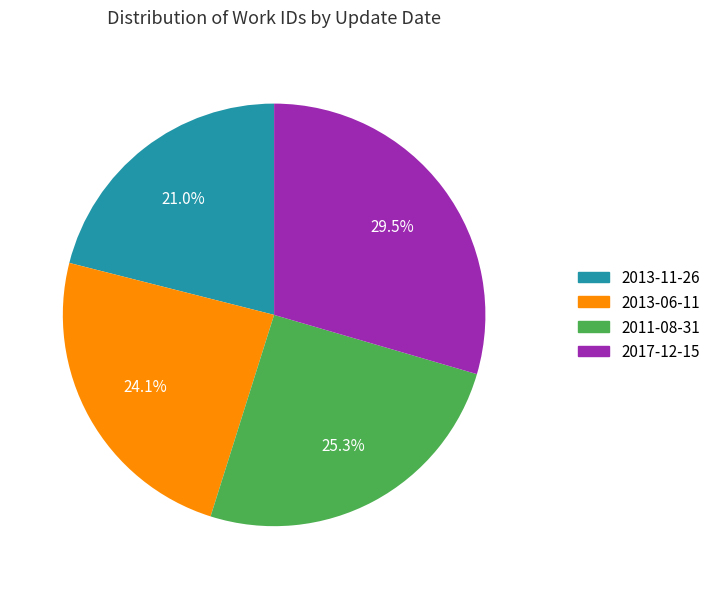

Is it true that 2017-12-15 is 16% of the pie?

False